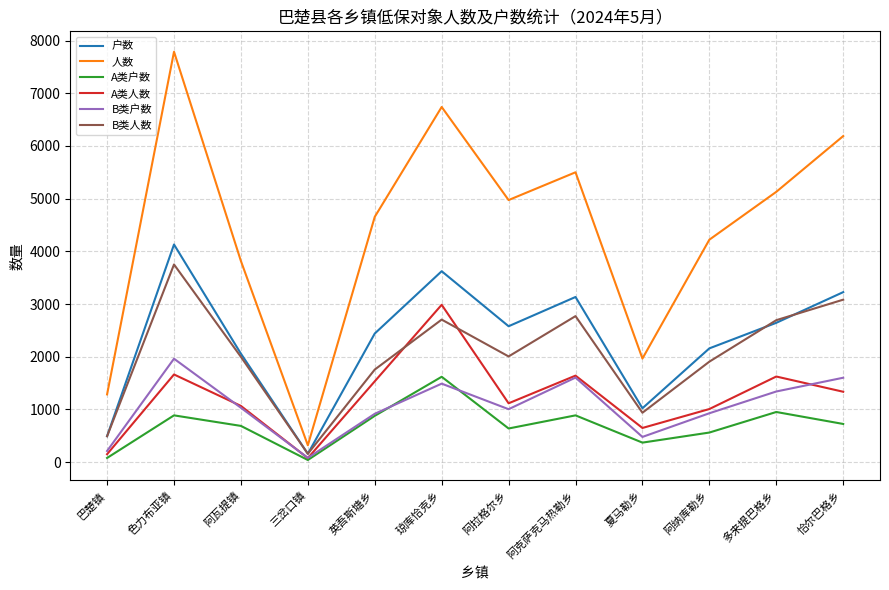

At which category does the chart reach its peak across all series?

色力布亚镇